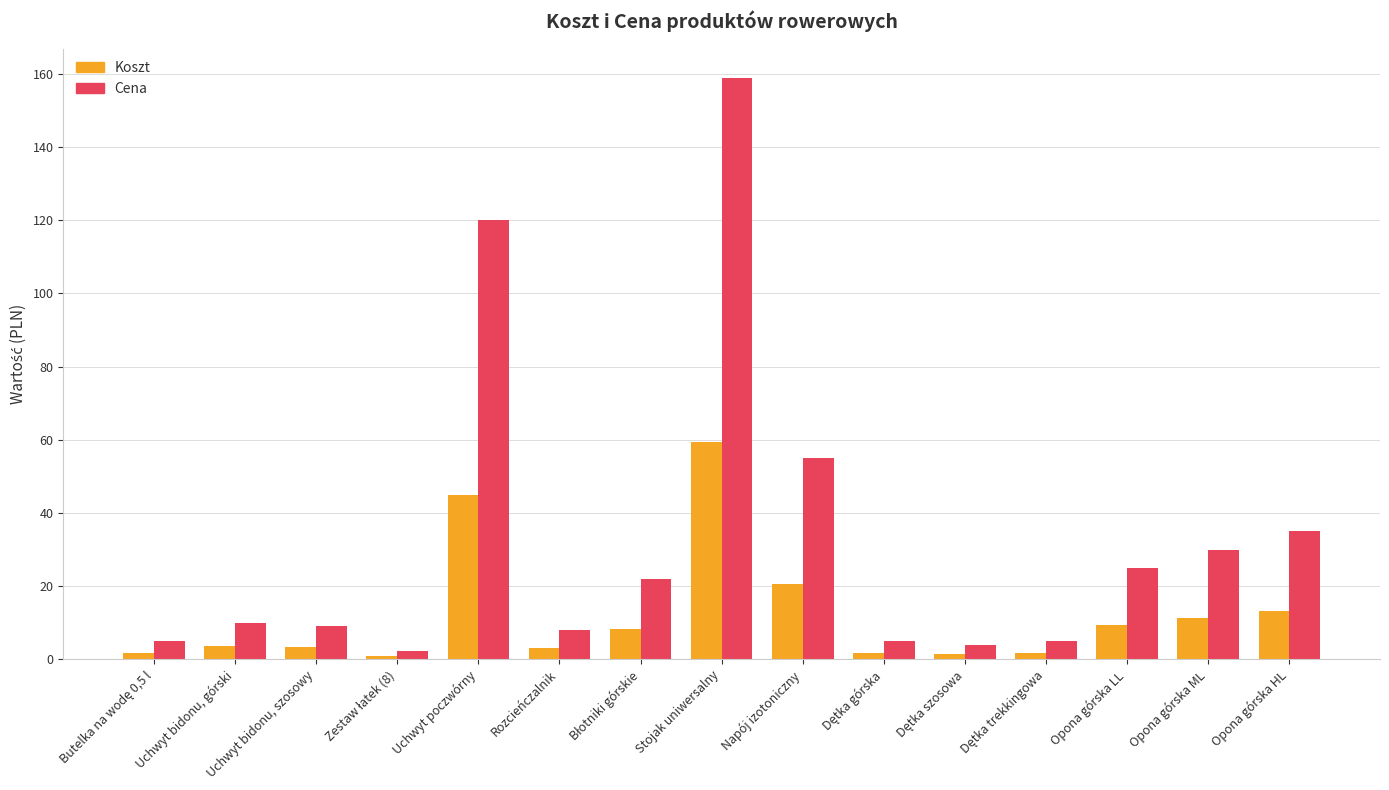

Does the chart contain stacked bars?

No